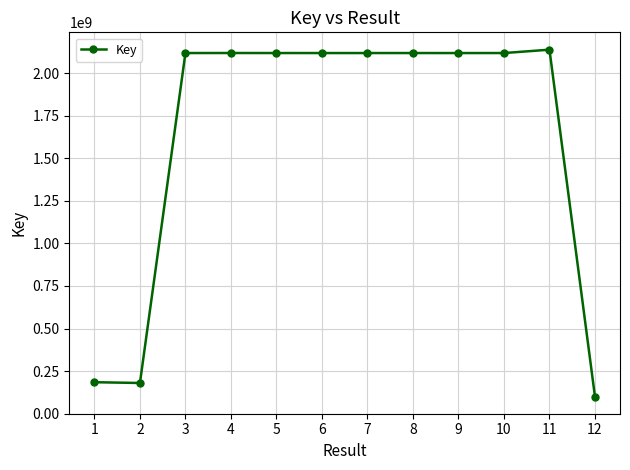

Between 1 and 3, which is larger?

3